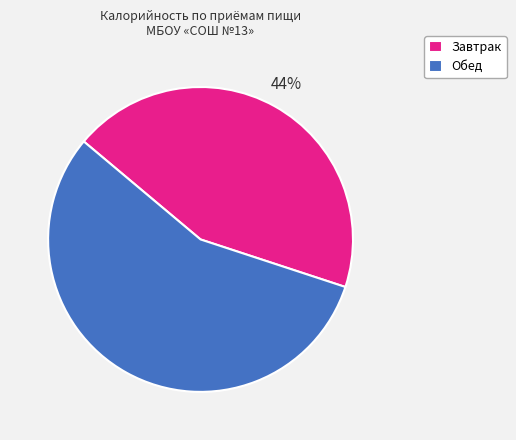

True or false: Завтрак accounts for 44% of the total.

True